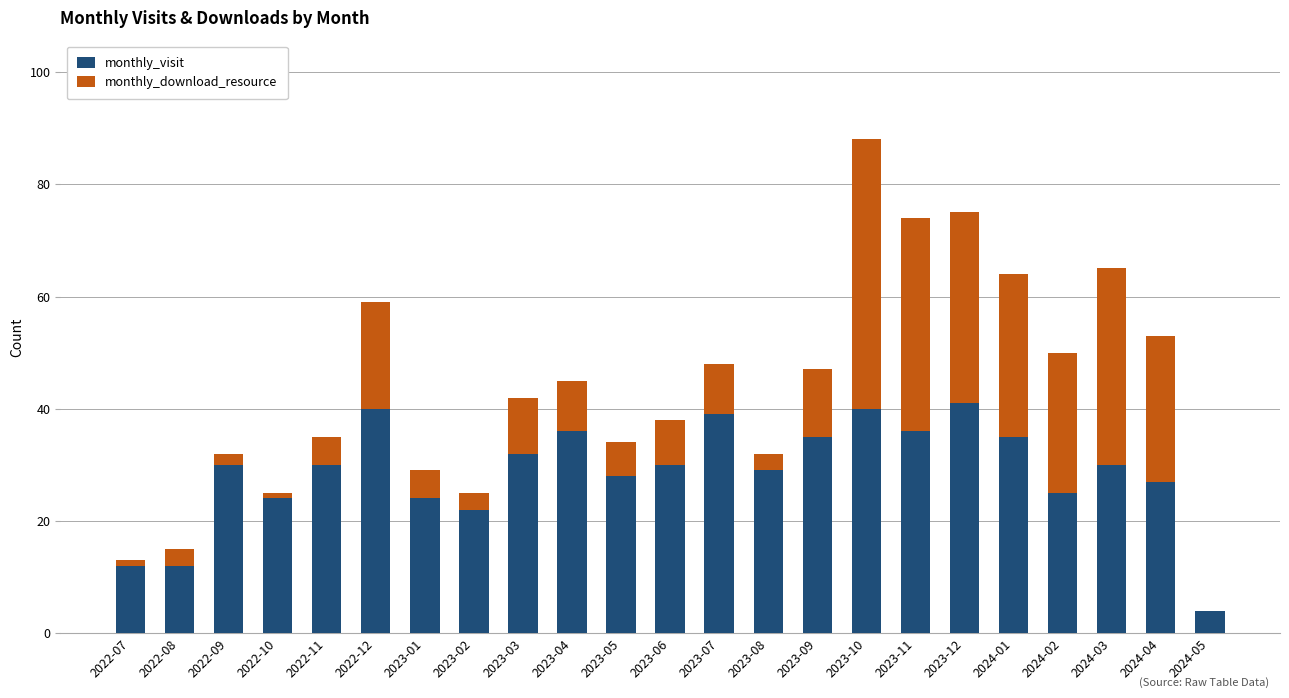

The monthly_visit series shows 41 at 2023-12. True or false?

True